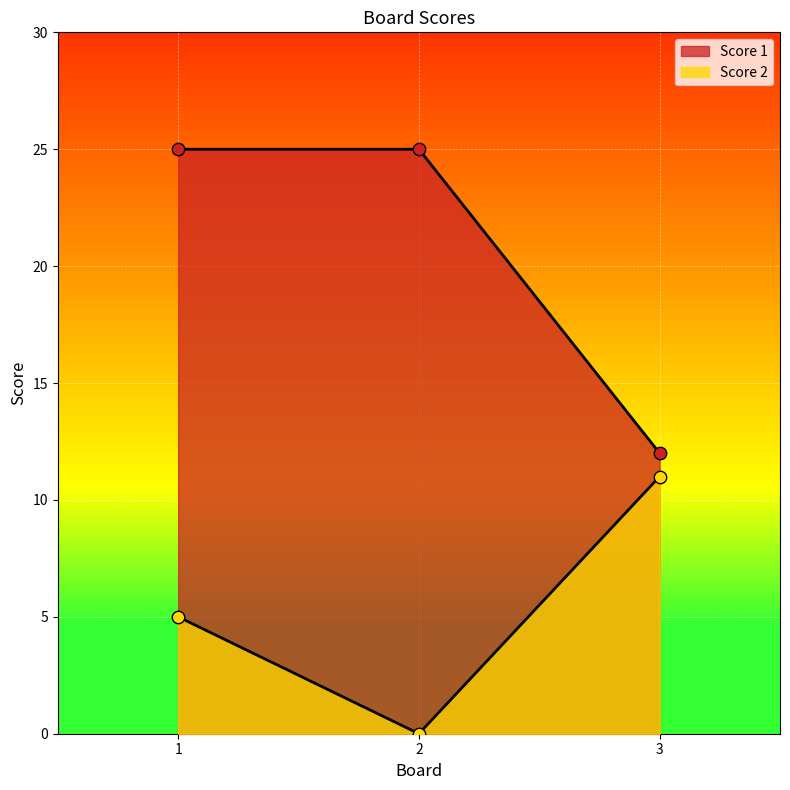

Which series has the largest Y range (max minus min)?

Score 1